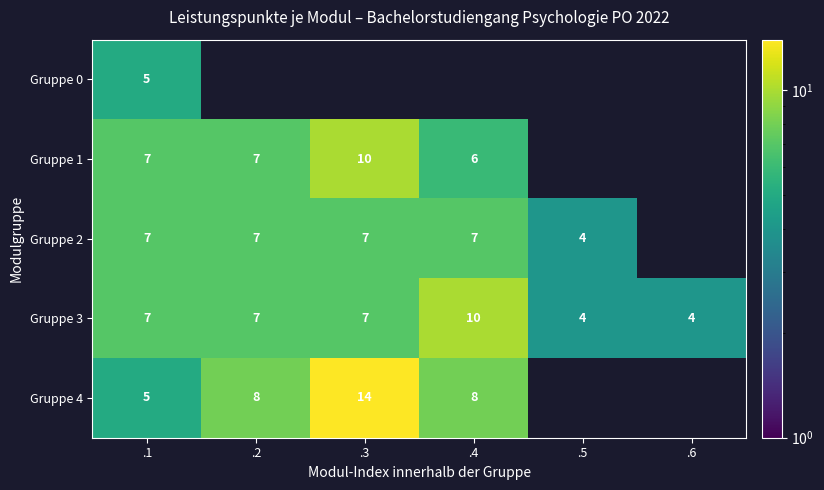

Is it true that Gruppe 2 equals 4 at .2?

False